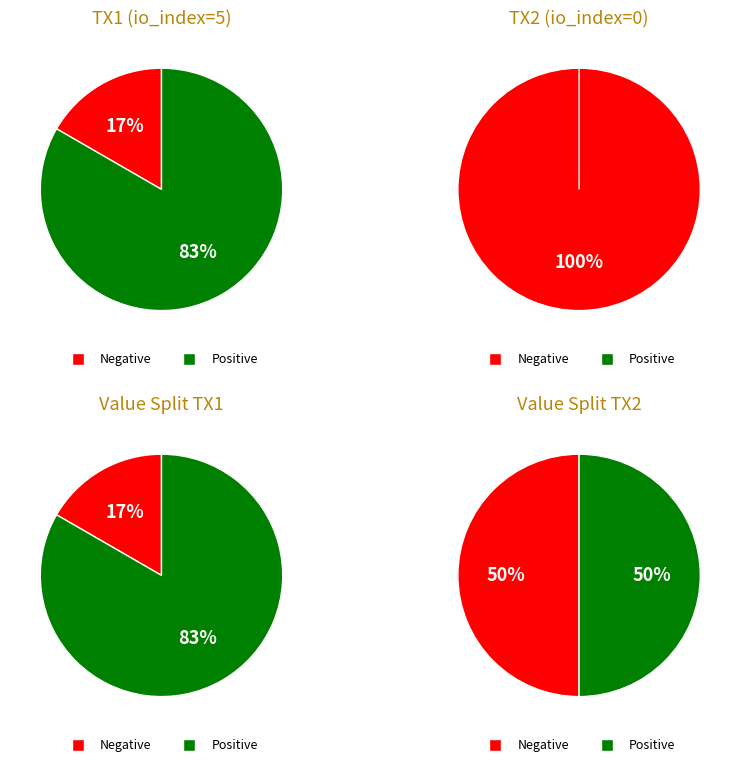

Does 1 represent more than half of the total?

No